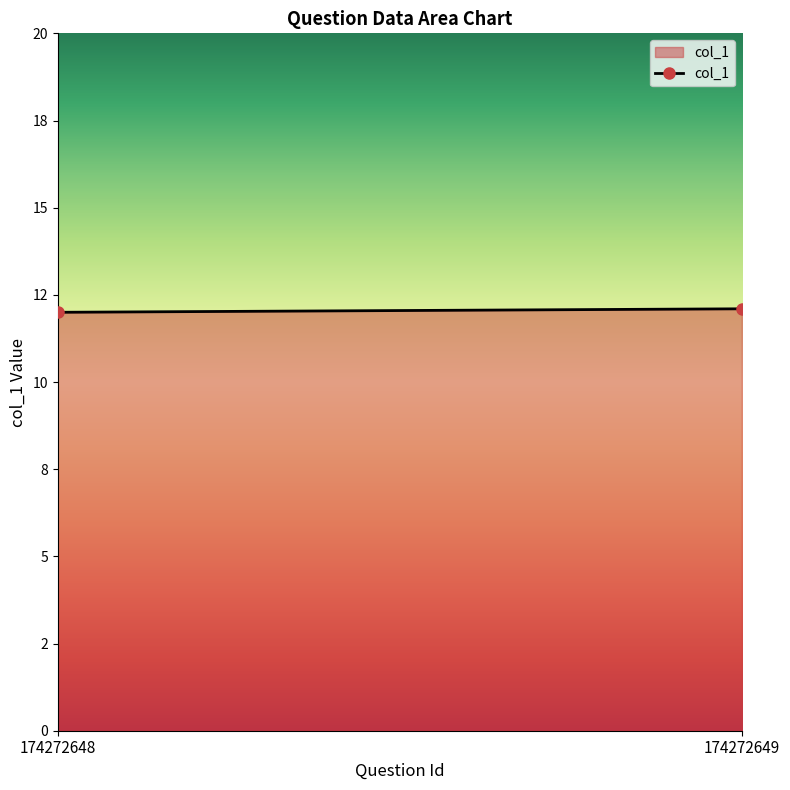

What is the value of the 1st point from the left?

12.0